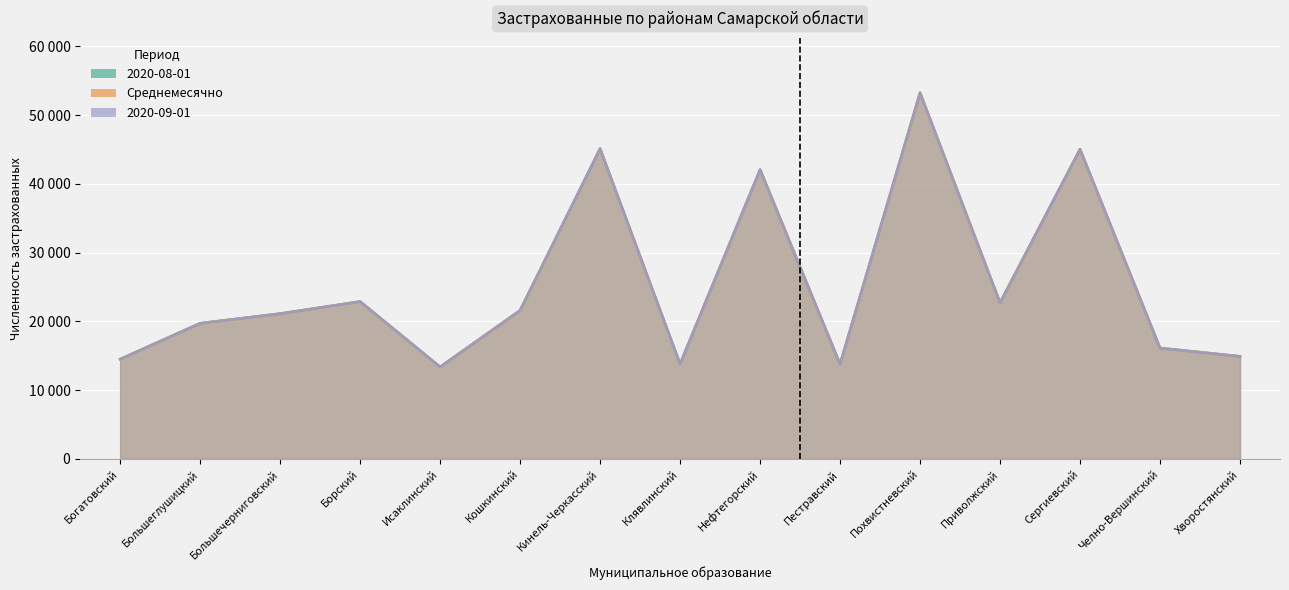

Which series has the largest total across all categories?

2020-08-01